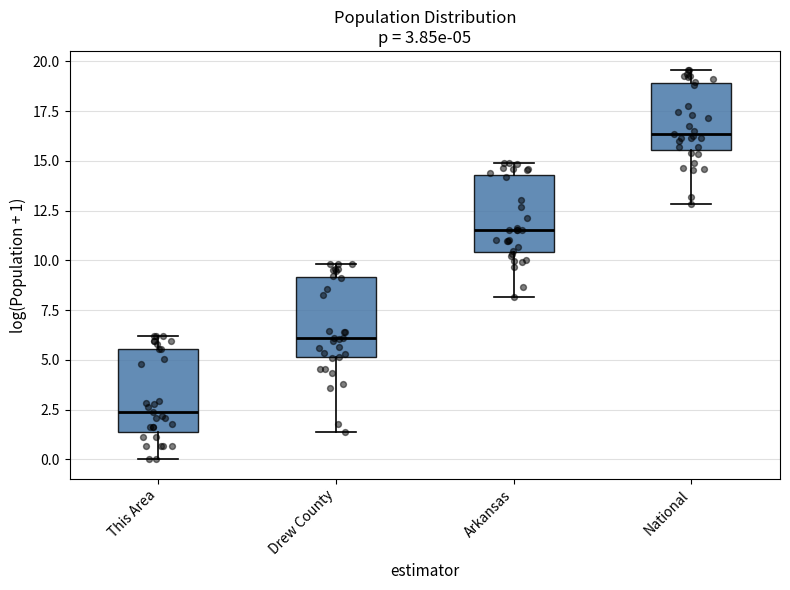

Which box's median line is the lowest?

This Area